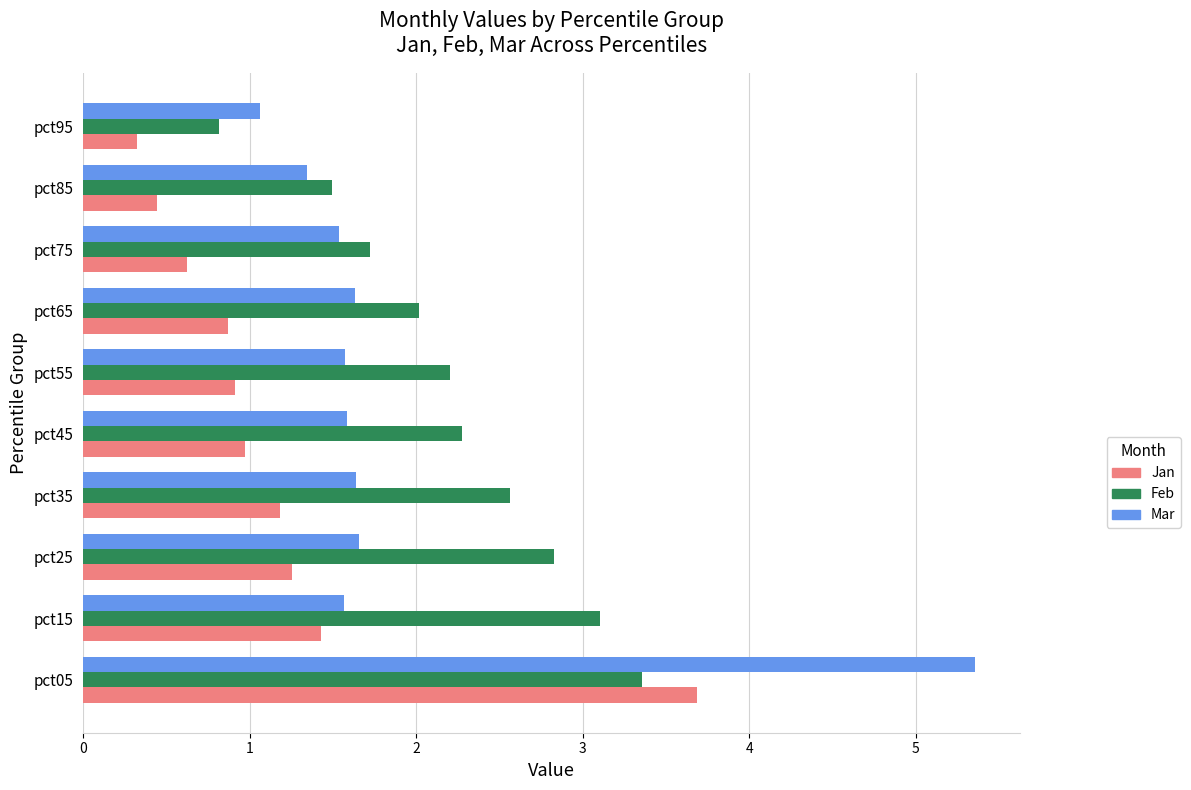

What is the maximum value for Mar?

5.4